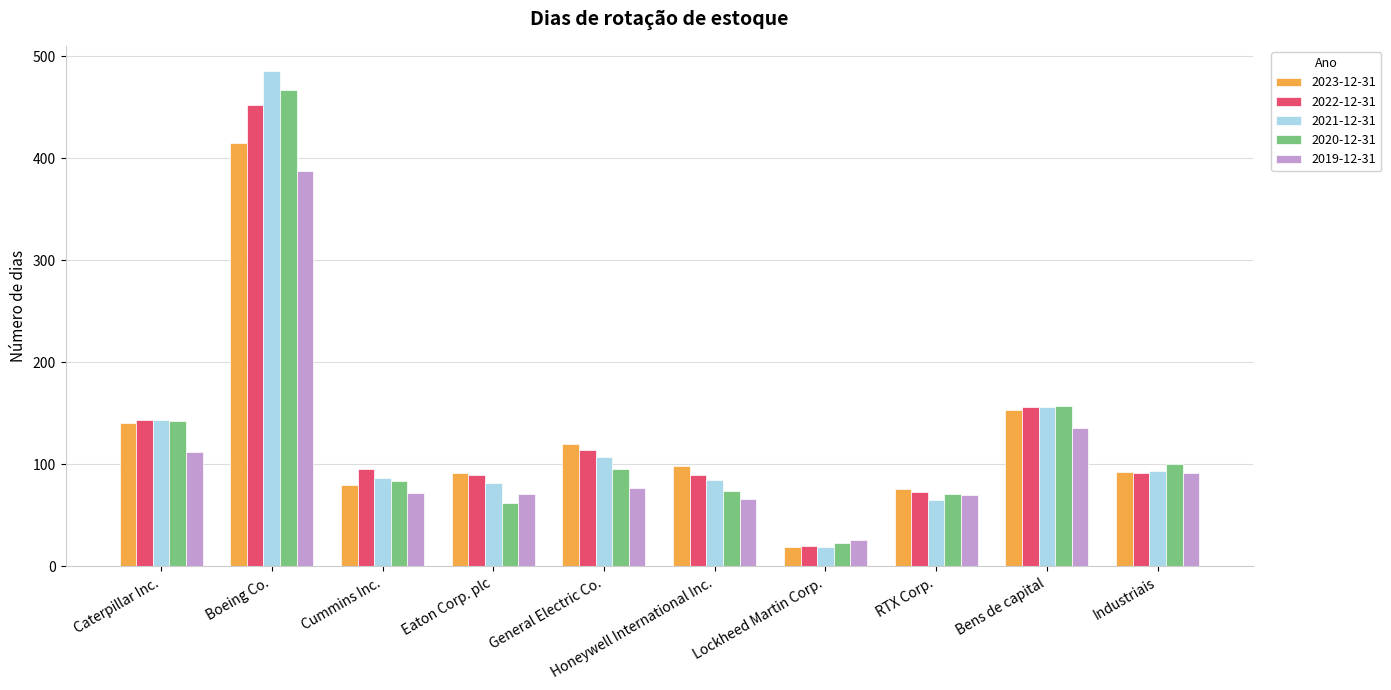

What is the sum of the 2019-12-31 values at Lockheed Martin Corp. and Industriais?

118